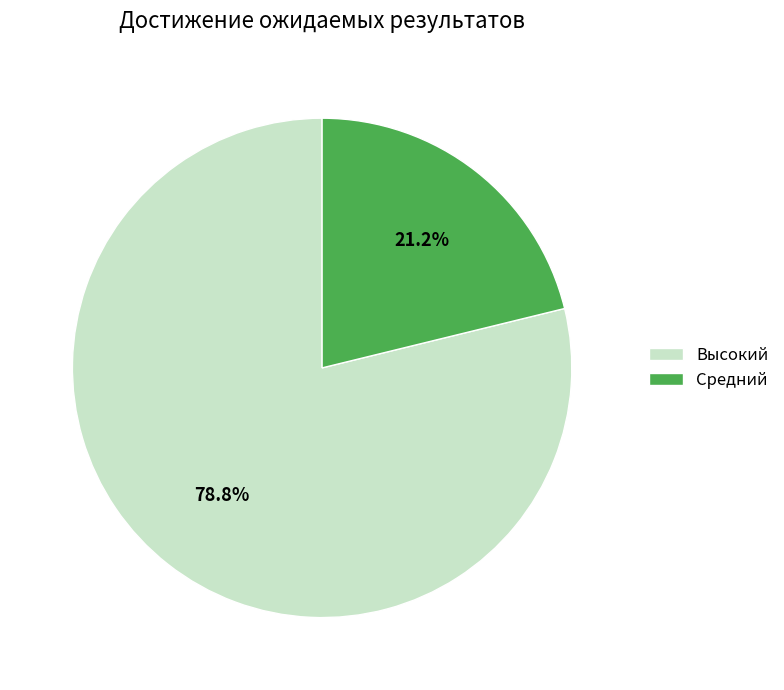

To the nearest percent, what percentage of the pie is Высокий?

79%